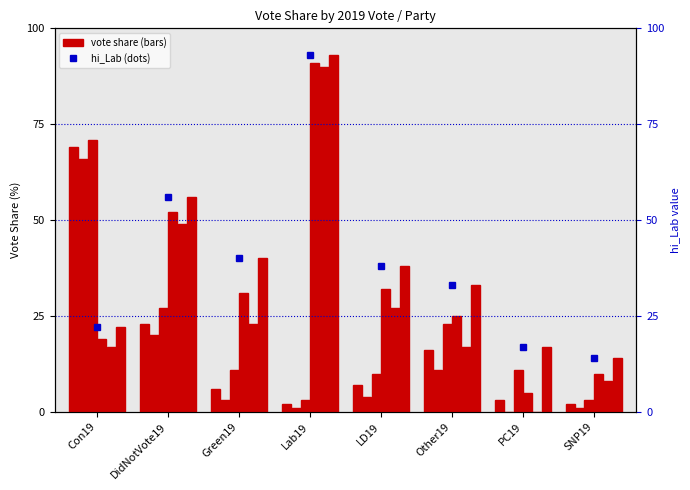

Which category has the lowest value in the mean_Con series?

Lab19